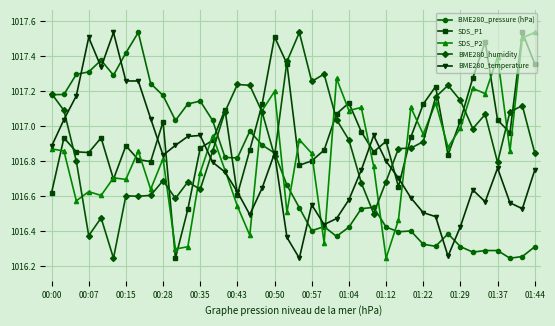

How many times do BME280_pressure (hPa) and SDS_P1 cross each other?

3